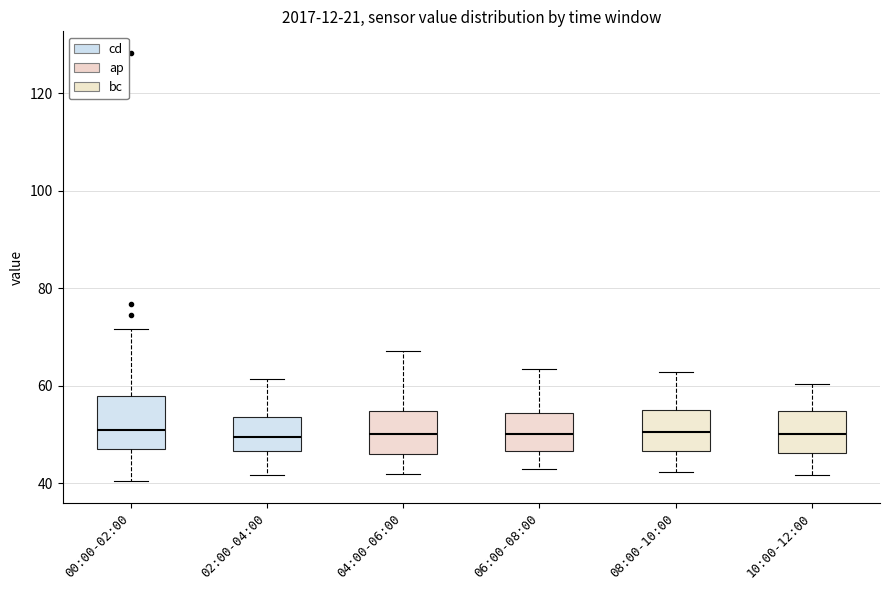

Where does the upper whisker of the box for 10:00-12:00 end on the y-axis? The values are not printed on the chart, so give them approximately, as read against the axis.

60